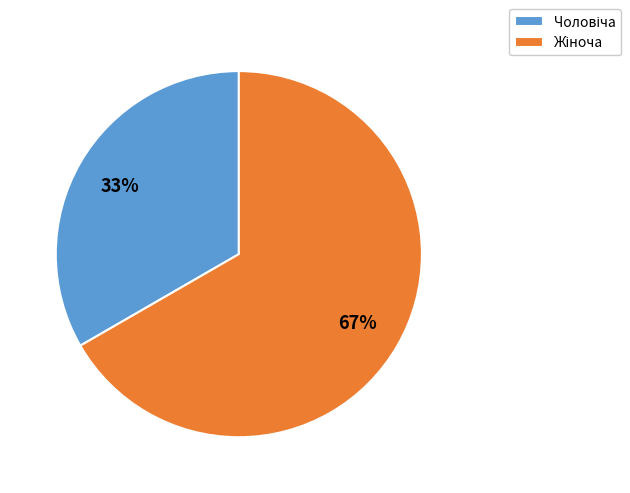

To the nearest percent, what is the average slice percentage?

50%